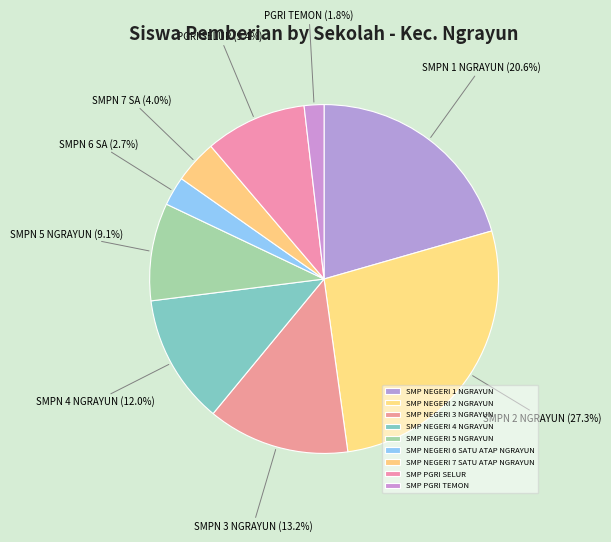

Do SMP NEGERI 1 NGRAYUN and SMP NEGERI 5 NGRAYUN together represent more than half of the pie?

No